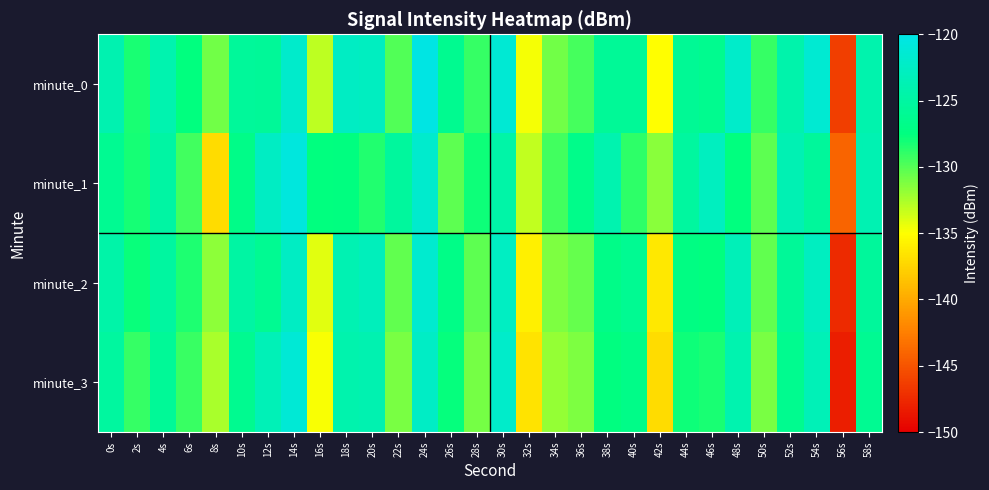

At 10s, list the series in order from largest to smallest.

minute_2, minute_0, minute_3, minute_1